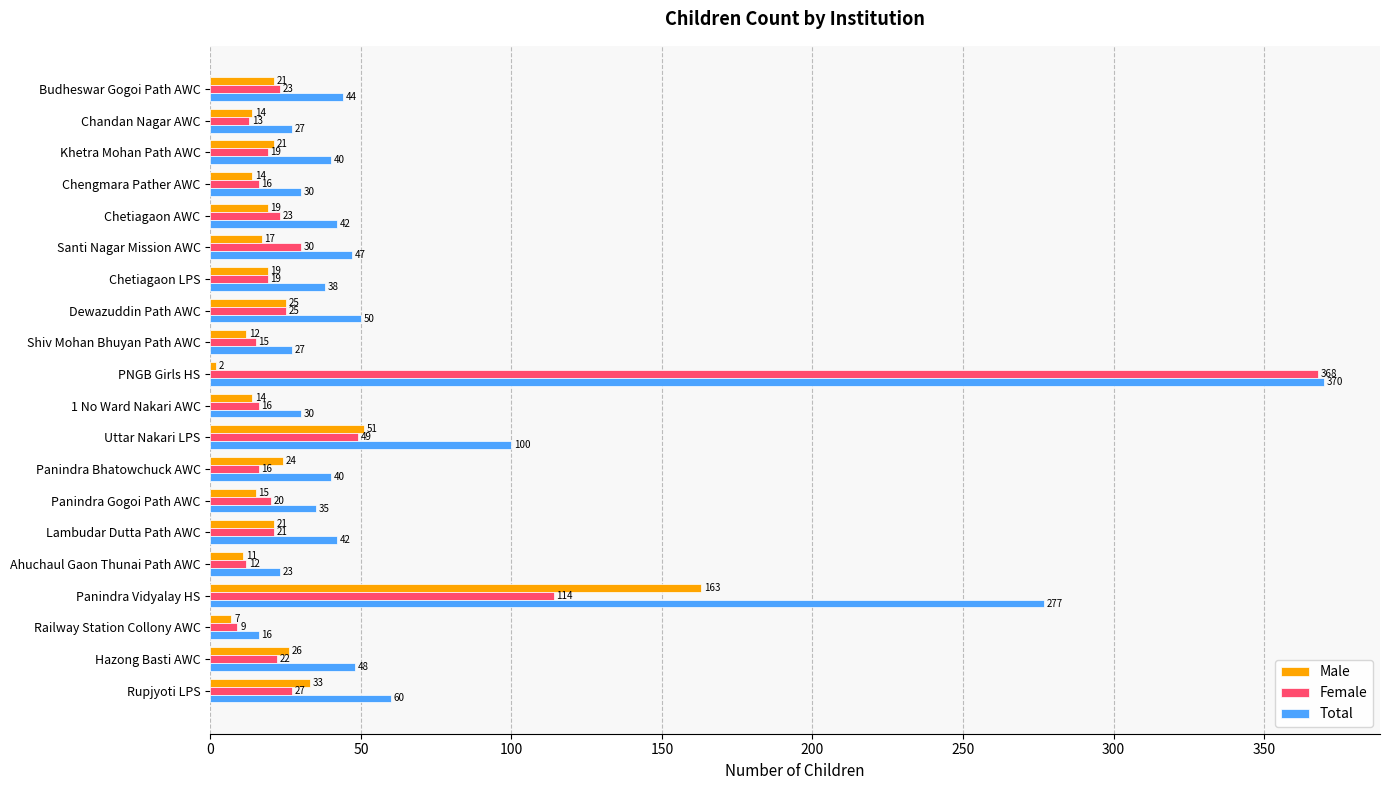

How many data points in Total are less than 42?

10